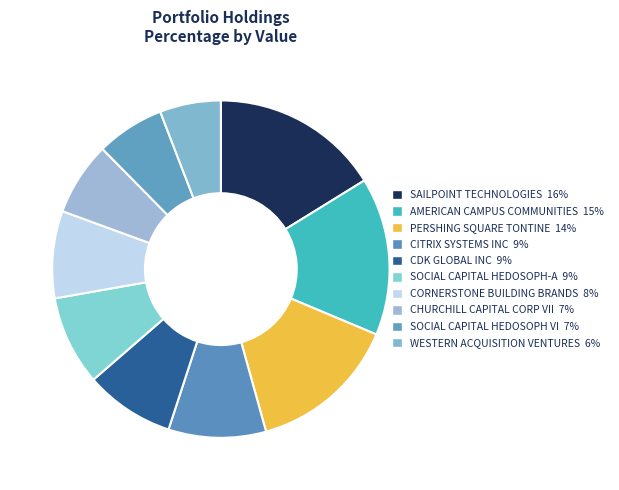

How many segments does this pie chart have?

10